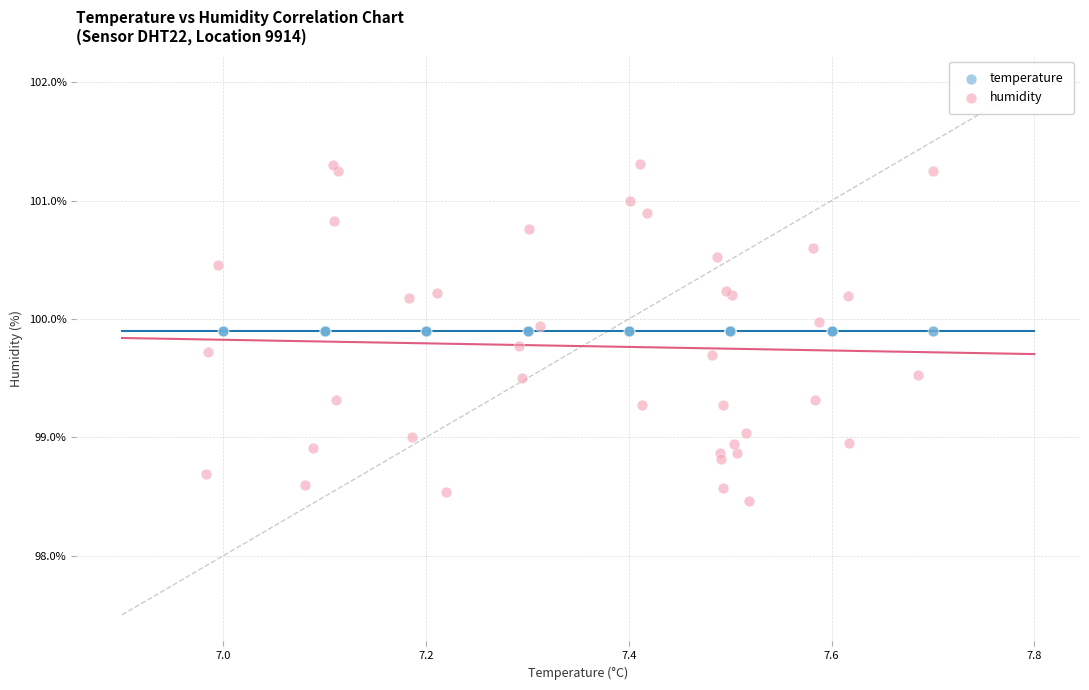

Which series contains the lowest Y value?

humidity